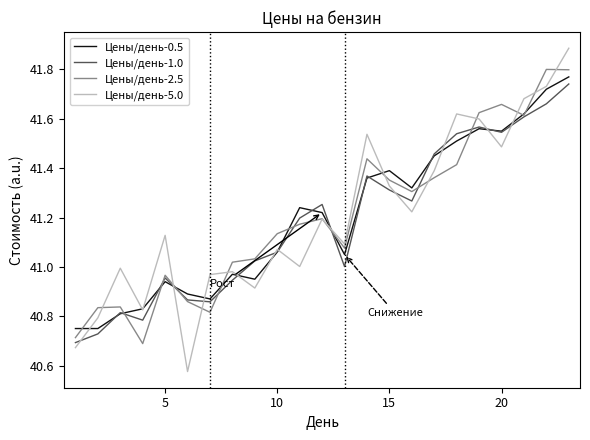

What is the maximum value shown in the chart?

41.9